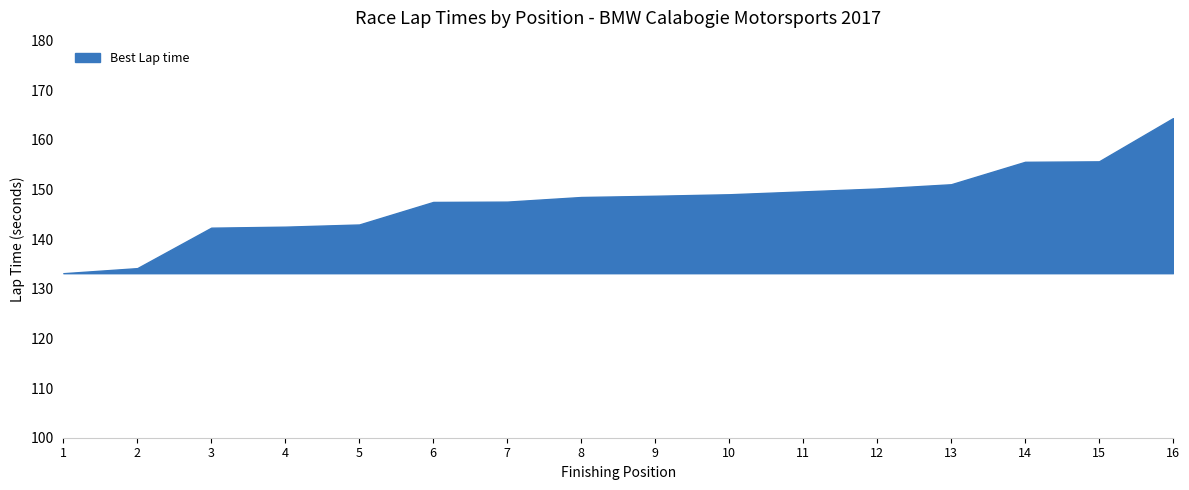

What is the maximum value shown in the chart?

164.4